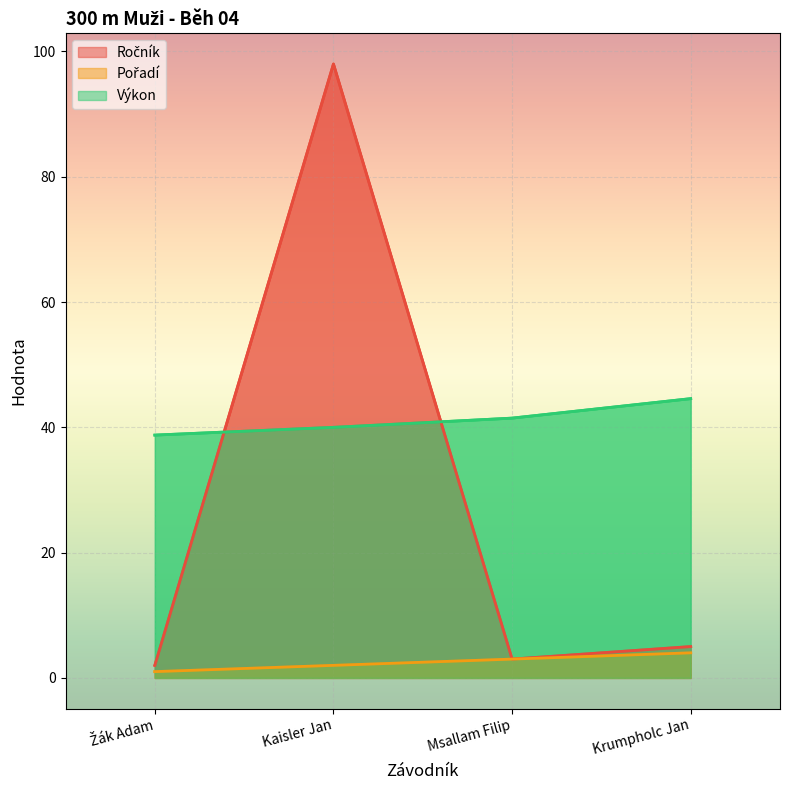

The value of Ročník at Žák Adam is 1.2. True or false?

False